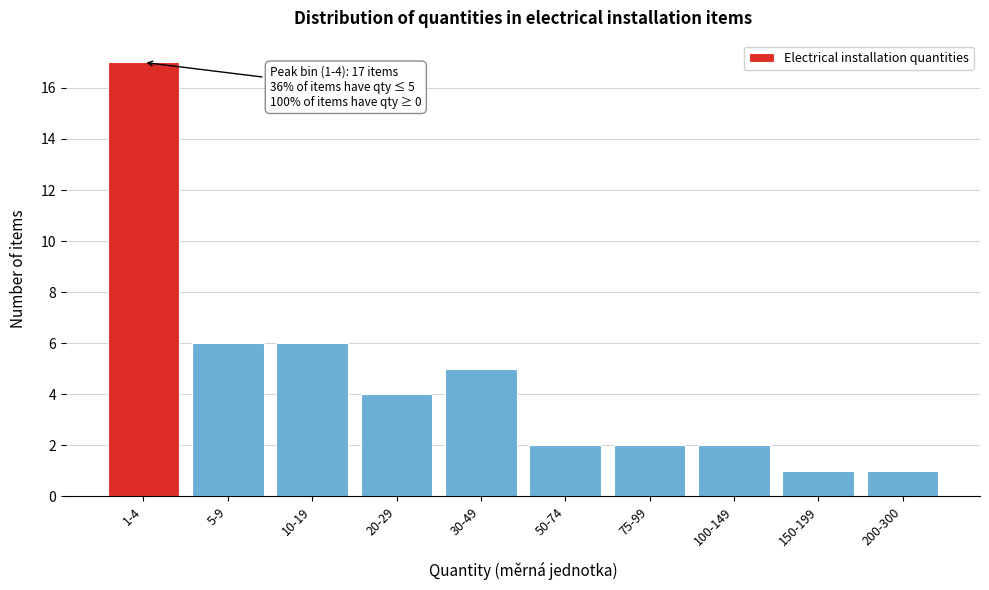

Reading left to right, what are all the values shown in this chart?

1-4=17	5-9=6	10-19=6	20-29=4	30-49=5	50-74=2	75-99=2	100-149=2	150-199=1	200-300=1